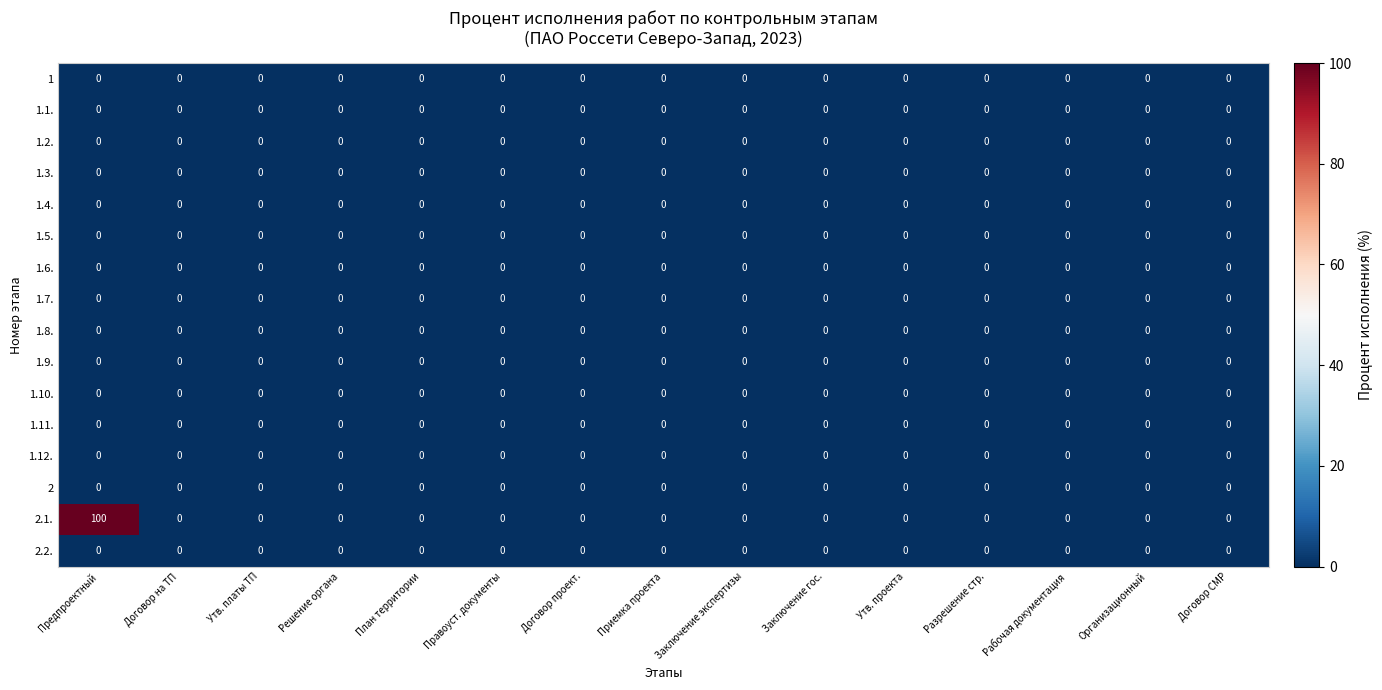

At which category is the sum across all series the highest?

Предпроектный